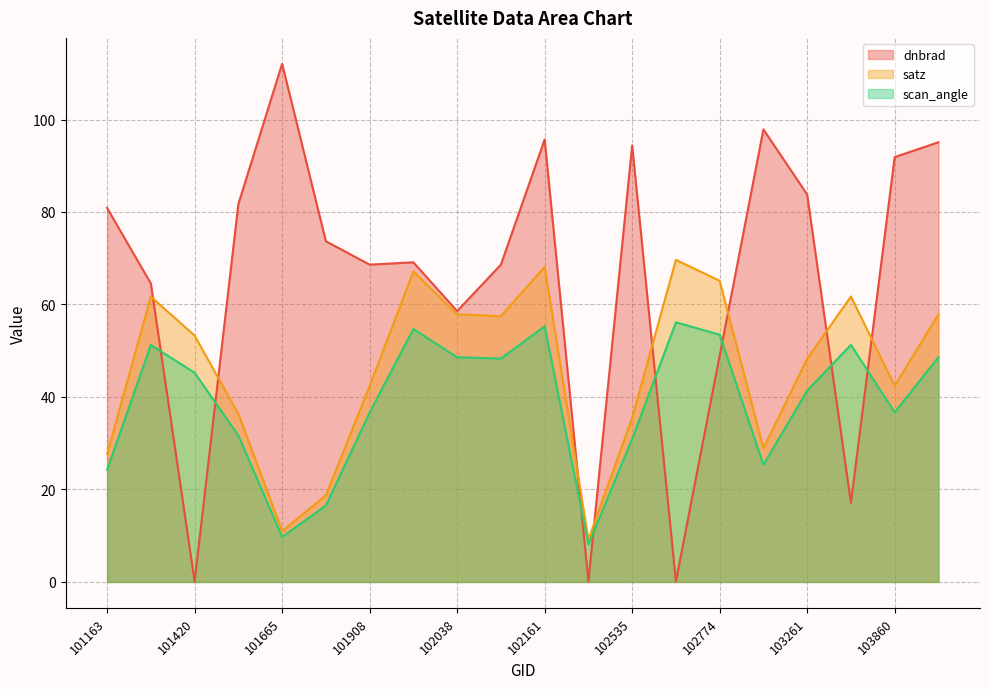

What is the difference between the dnbrad values at 101917 and 102542?

69.0